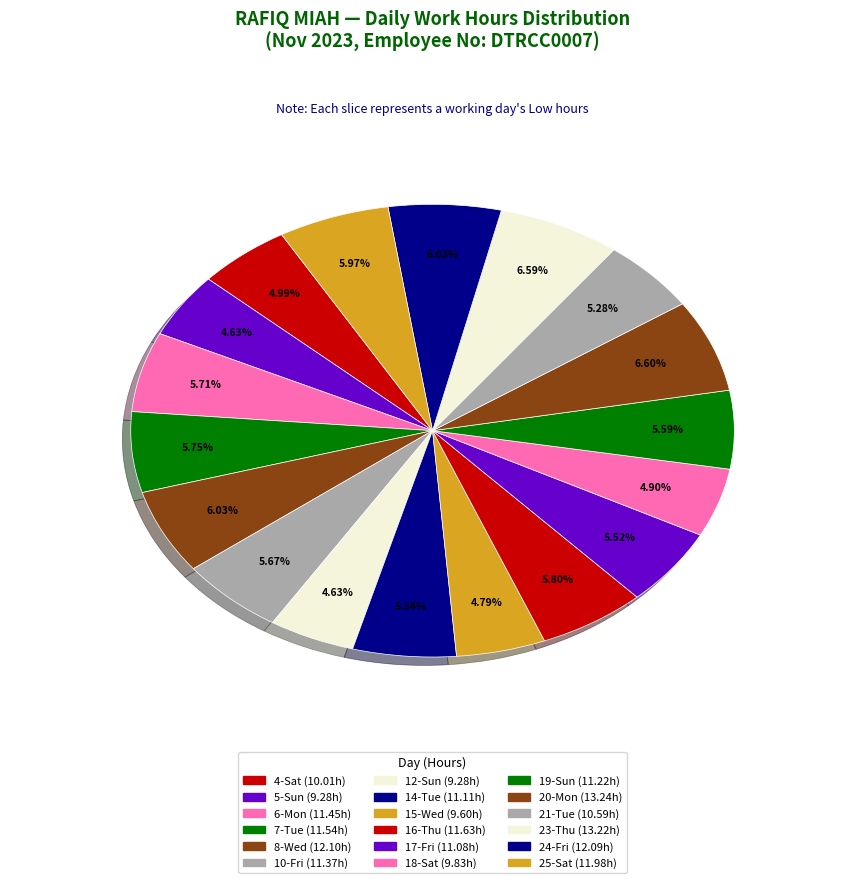

What percentage is the 6-Mon slice, to the nearest percent?

6%